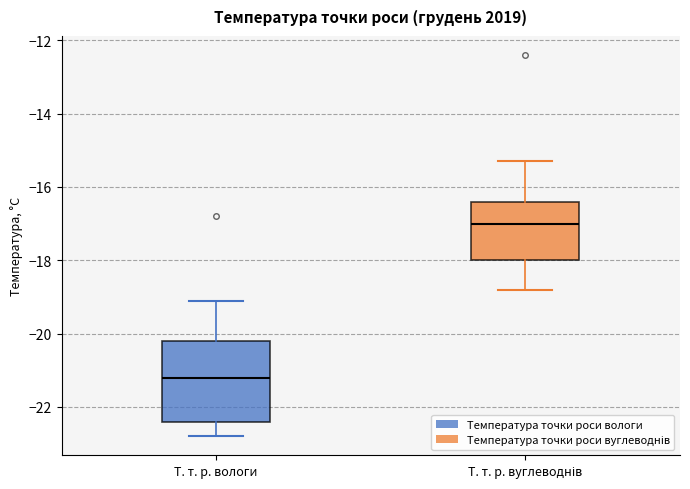

Which box has the highest median line?

Т. т. р. вуглеводнів